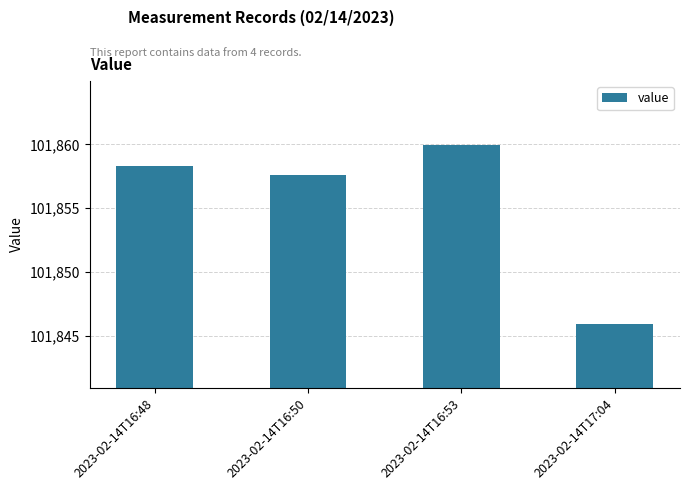

What position from the right is 2023-02-14T16:53?

2